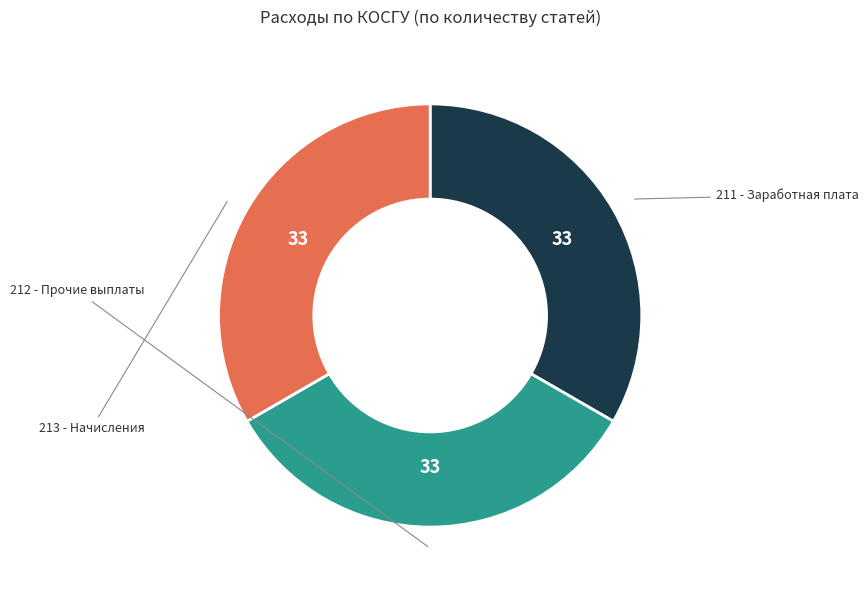

What is the smallest slice in the pie chart?

211